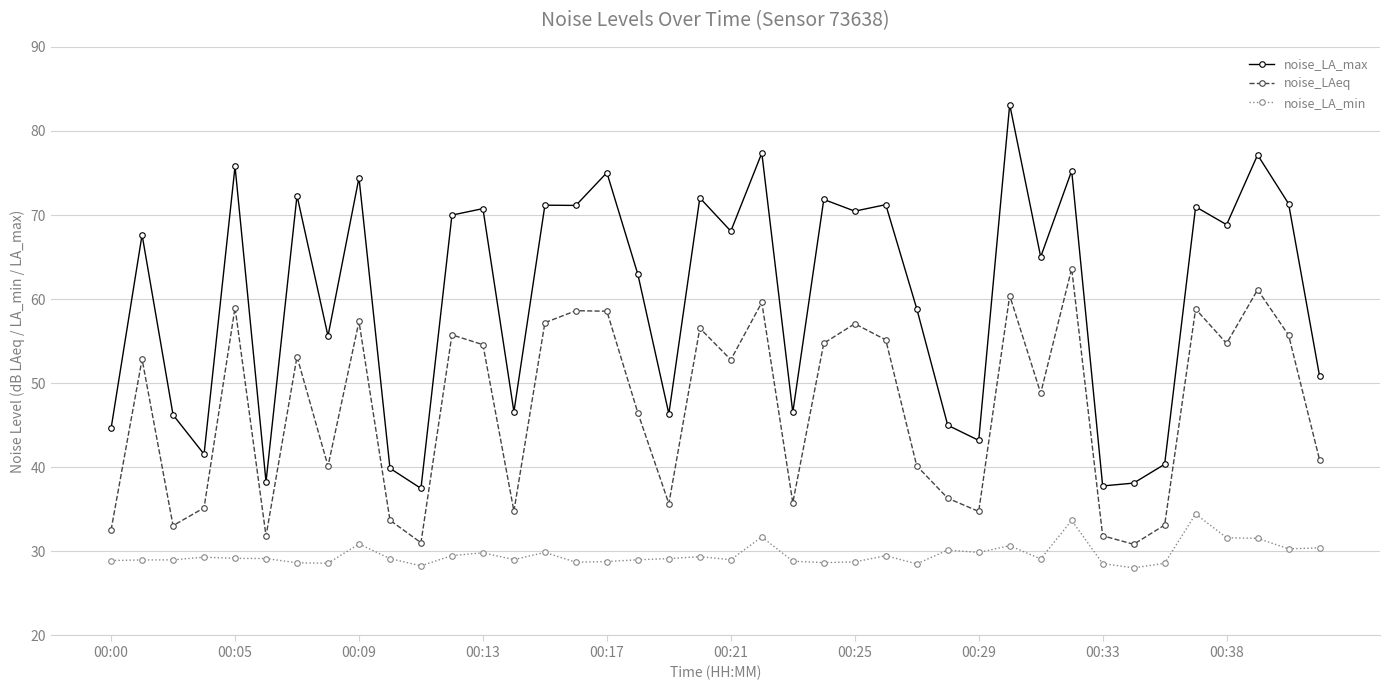

What is the value of the noise_LA_max point at the 33rd from the left?

37.8